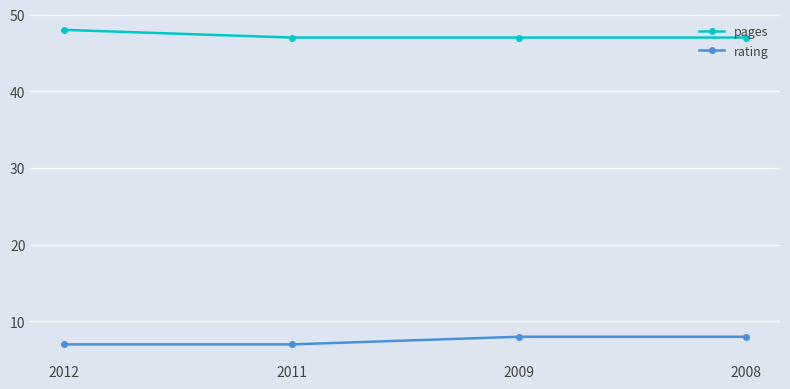

What is the difference between the highest and lowest values at 2012?

41